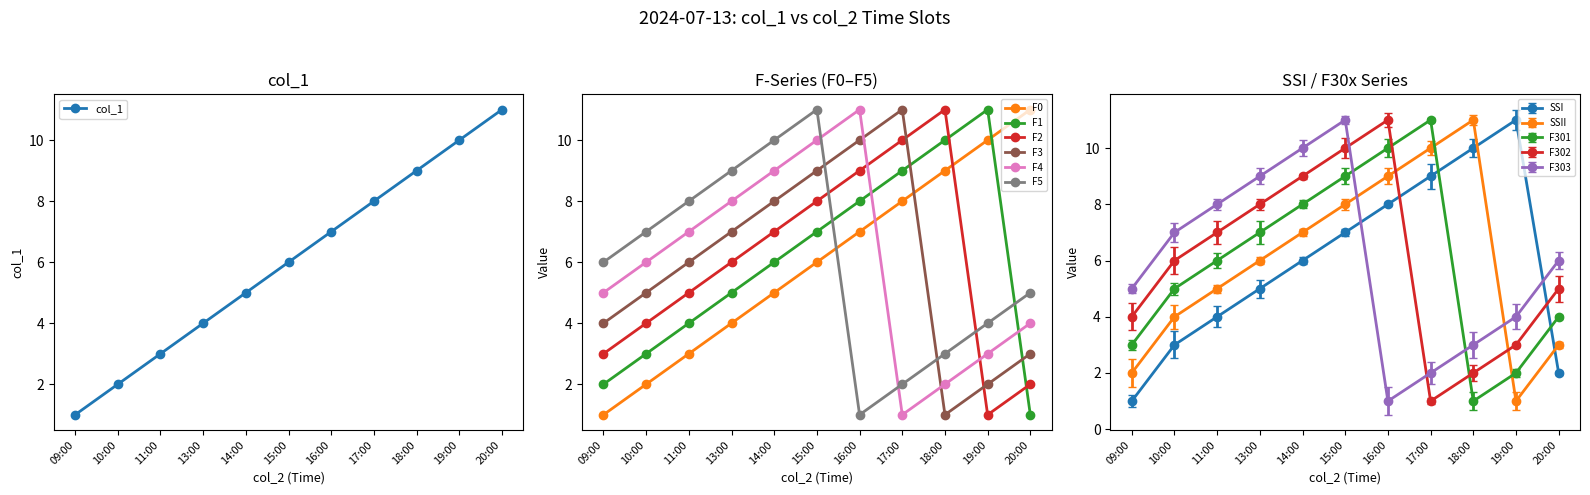

The SSI series shows 6 at 11:00. True or false?

False